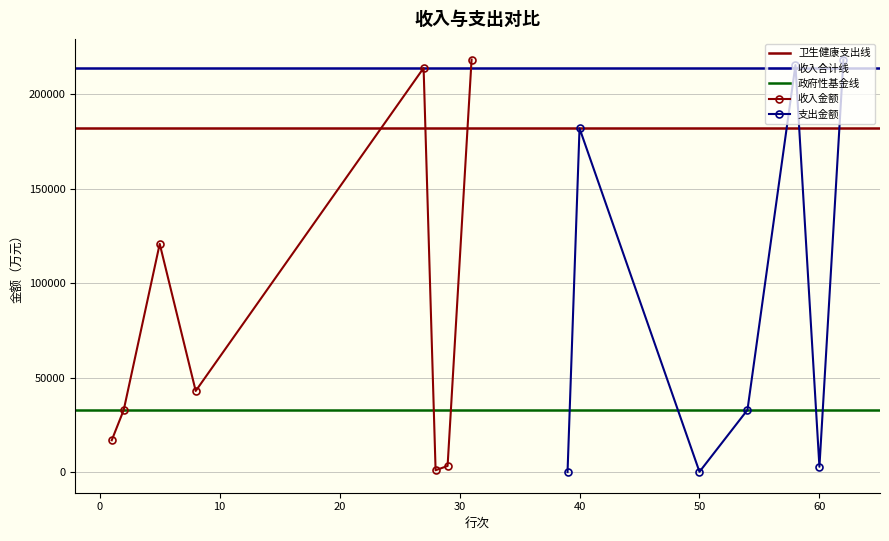

How many interior local peaks (higher than both neighbors) does the data have?

2